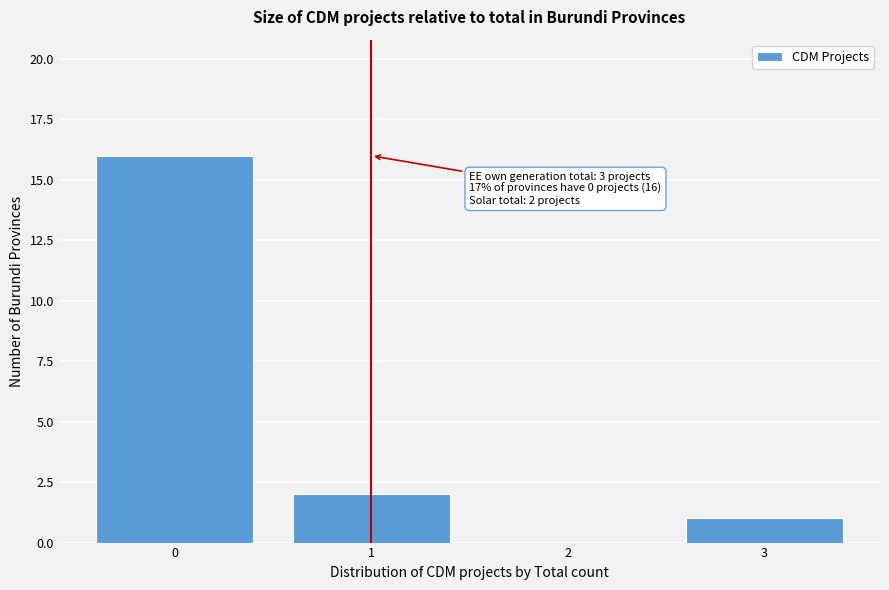

Reading left to right, what are all the values shown in this chart?

0=16	1=2	2=0	3=1